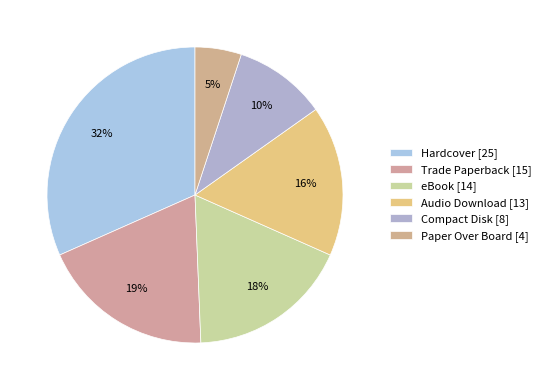

What percentage do Trade Paperback and Paper Over Board together represent?

24.1%